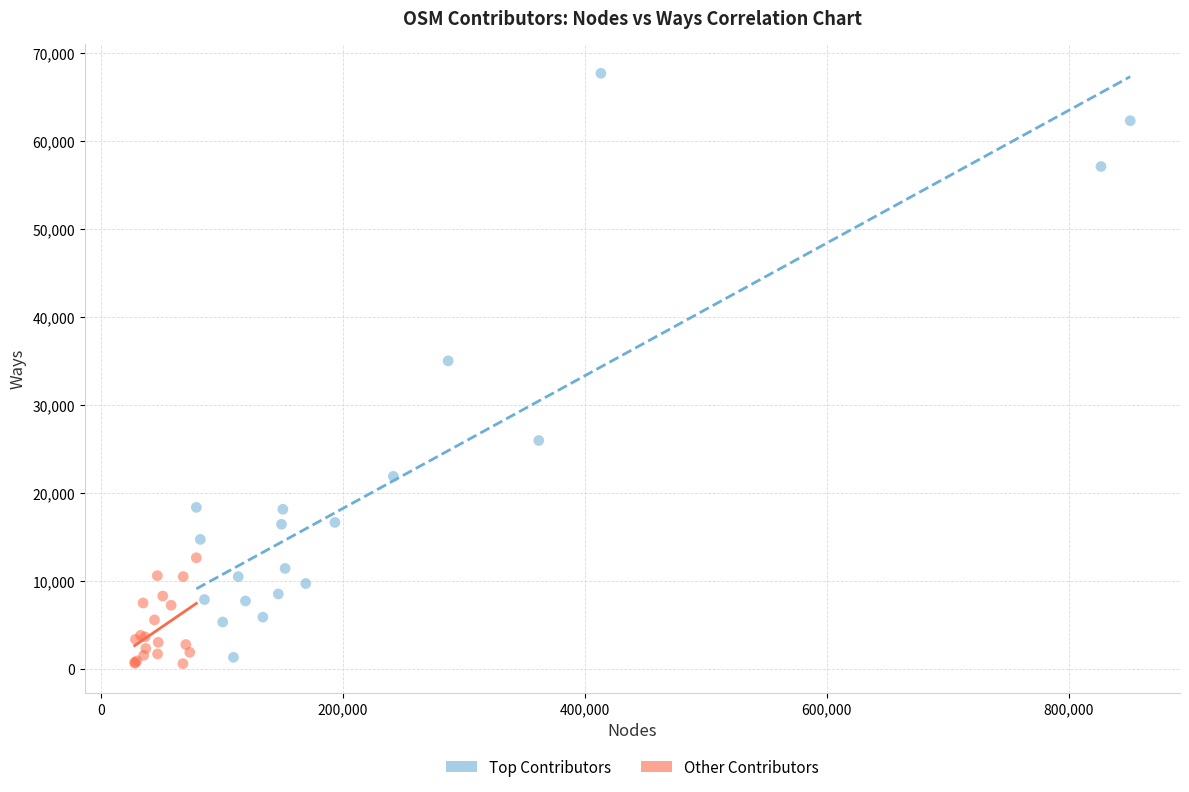

What are all the series names shown in the legend?

Top Contributors, Other Contributors